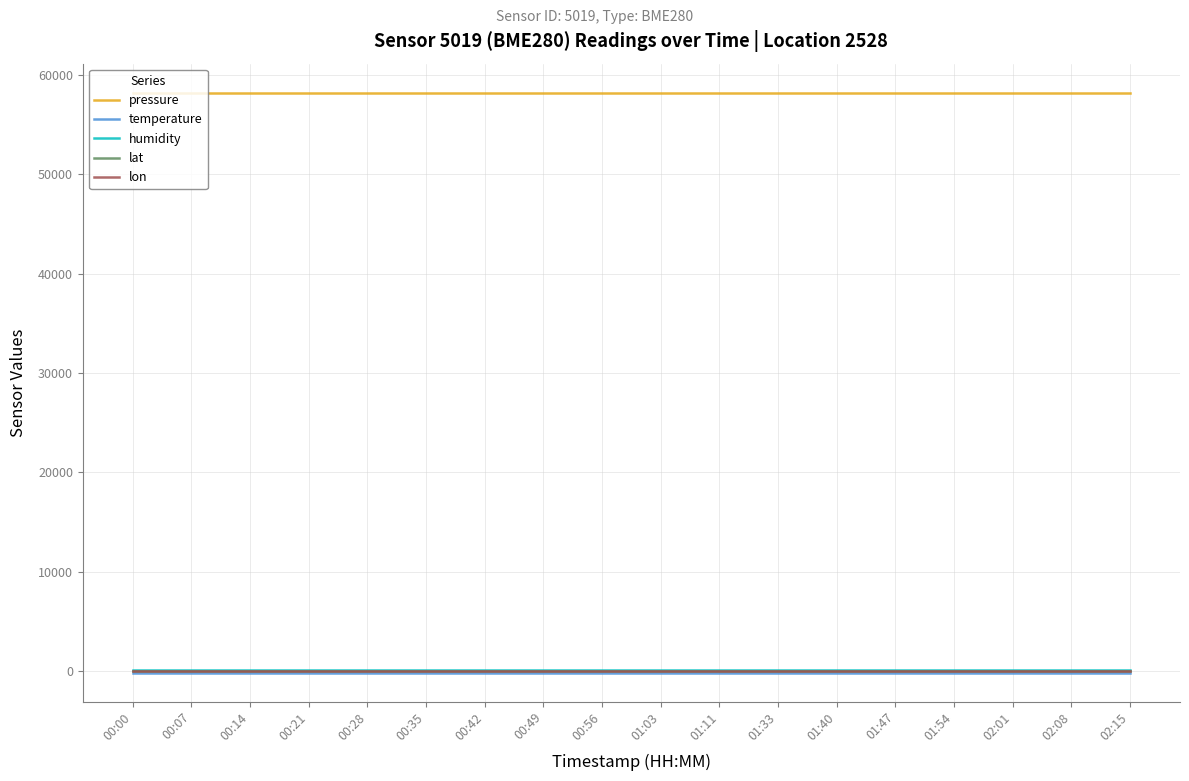

Reading left to right, extract all data points from this chart.

pressure: 00:00=58226.5	00:07=58226.5	00:14=58226.5	00:21=58226.5	00:28=58226.5	00:35=58226.5	00:42=58226.5	00:49=58226.5	00:56=58226.5	01:03=58226.5	01:11=58226.5	01:33=58226.5	01:40=58226.5	01:47=58226.5	01:54=58226.5	02:01=58226.5	02:08=58226.5	02:15=58226.5
temperature: 00:00=-148.9	00:07=-148.9	00:14=-148.9	00:21=-148.9	00:28=-148.9	00:35=-148.9	00:42=-148.9	00:49=-148.9	00:56=-148.9	01:03=-148.9	01:11=-148.9	01:33=-148.9	01:40=-148.9	01:47=-148.9	01:54=-148.9	02:01=-148.9	02:08=-148.9	02:15=-148.9
humidity: 00:00=100.0	00:07=100.0	00:14=100.0	00:21=100.0	00:28=100.0	00:35=100.0	00:42=100.0	00:49=100.0	00:56=100.0	01:03=100.0	01:11=100.0	01:33=100.0	01:40=100.0	01:47=100.0	01:54=100.0	02:01=100.0	02:08=100.0	02:15=100.0
lat: 00:00=52.5	00:07=52.5	00:14=52.5	00:21=52.5	00:28=52.5	00:35=52.5	00:42=52.5	00:49=52.5	00:56=52.5	01:03=52.5	01:11=52.5	01:33=52.5	01:40=52.5	01:47=52.5	01:54=52.5	02:01=52.5	02:08=52.5	02:15=52.5
lon: 00:00=13.3	00:07=13.3	00:14=13.3	00:21=13.3	00:28=13.3	00:35=13.3	00:42=13.3	00:49=13.3	00:56=13.3	01:03=13.3	01:11=13.3	01:33=13.3	01:40=13.3	01:47=13.3	01:54=13.3	02:01=13.3	02:08=13.3	02:15=13.3